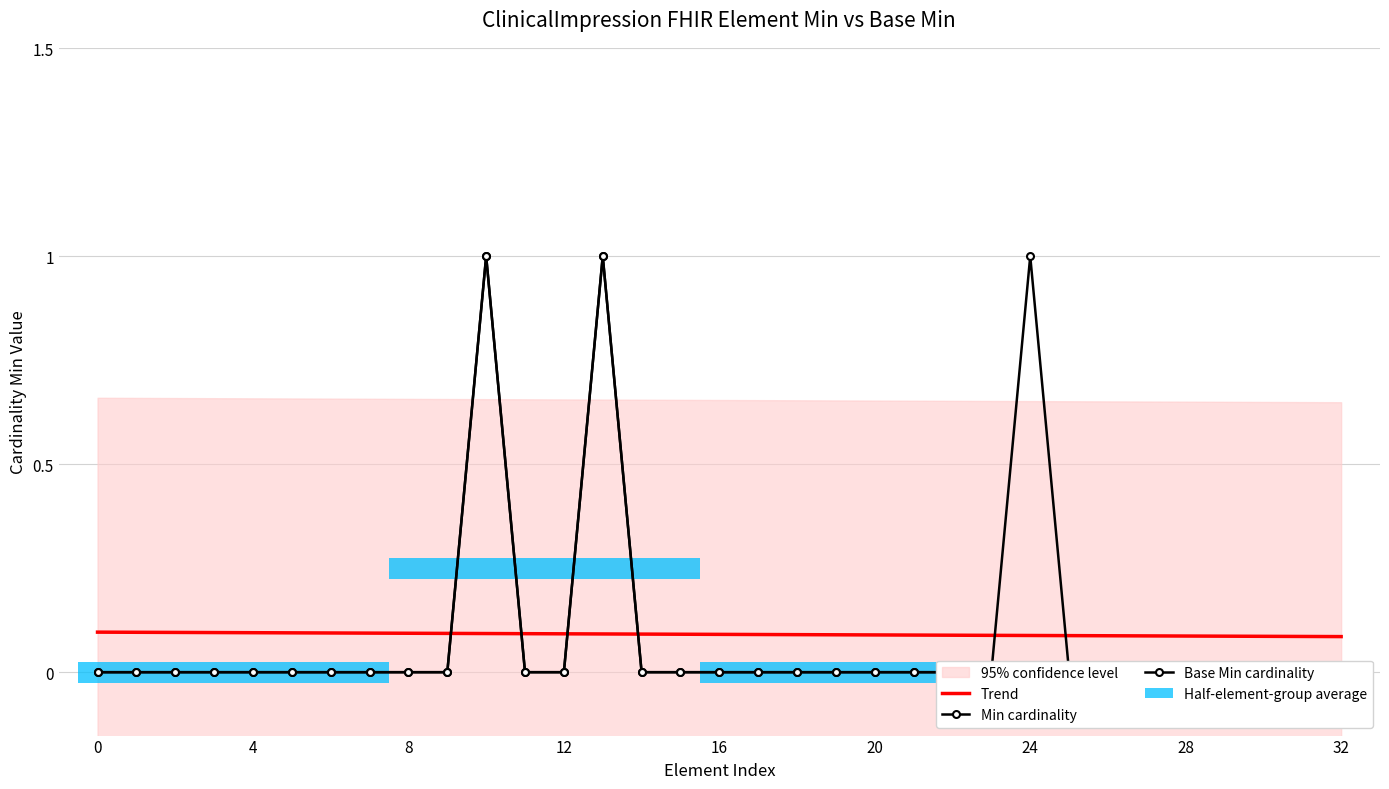

True or false: Trend has a value of 0.1 at 0.

True